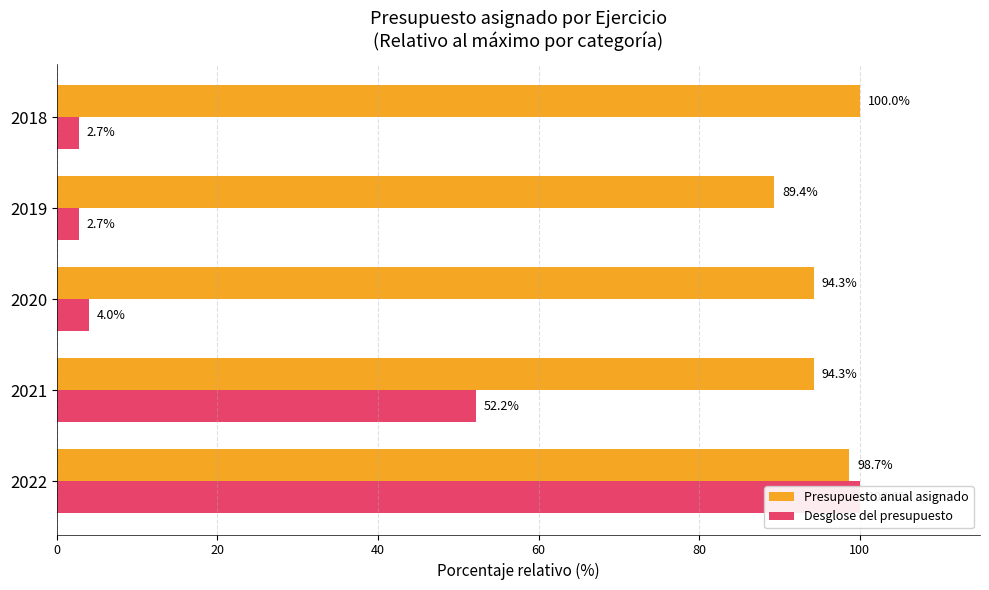

How many groups of bars are there?

5